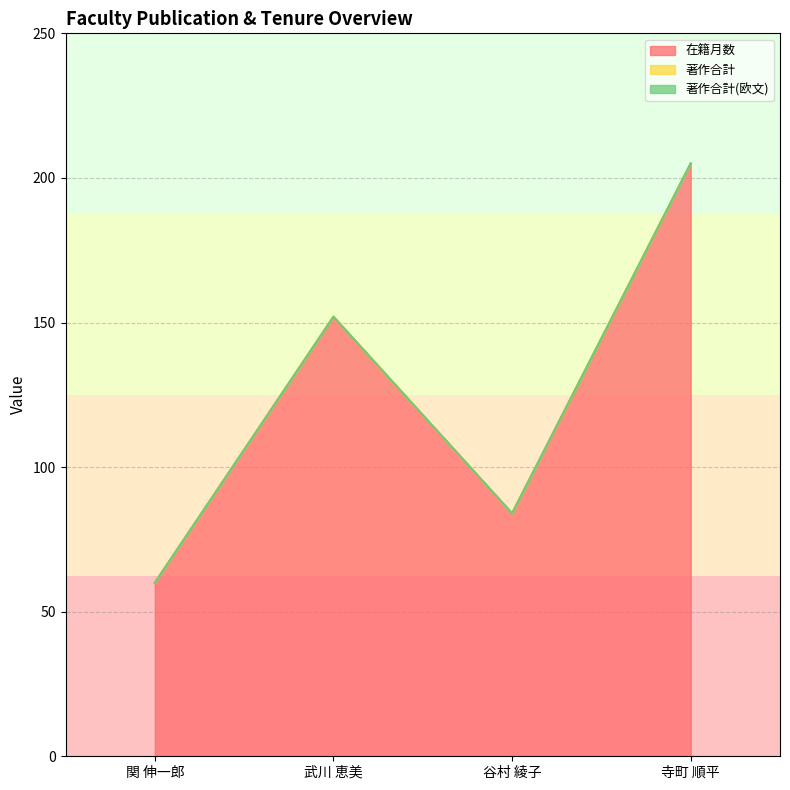

Which series has the largest total across all categories?

在籍月数